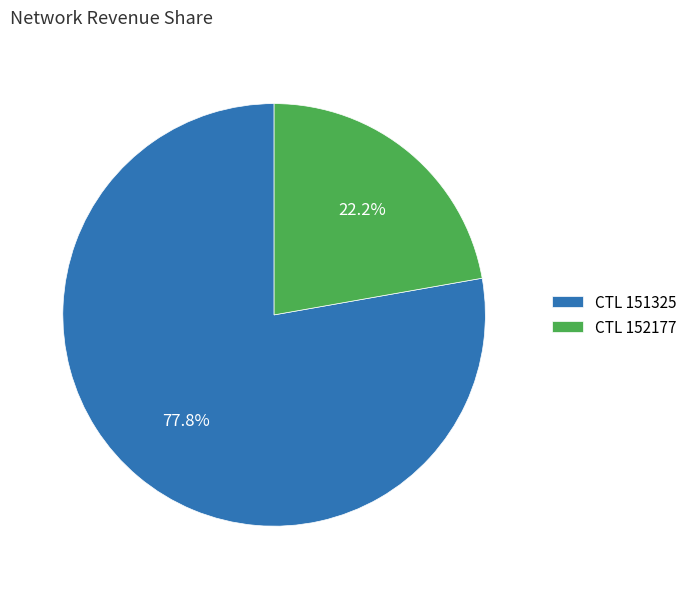

What is the largest slice in the pie chart?

CTL 151325